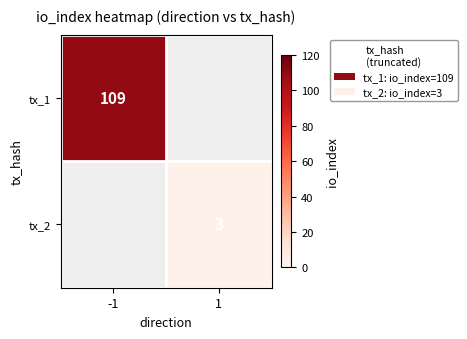

What is the minimum value shown in the chart?

3.0